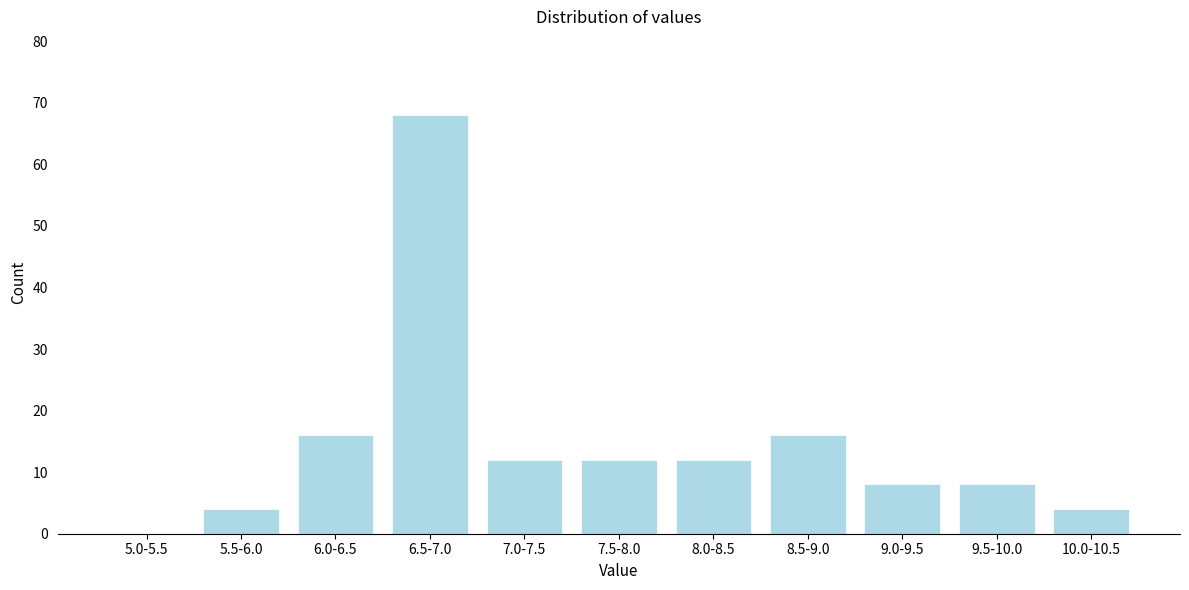

Reading left to right, what are all the values shown in this chart?

5.0-5.5=0	5.5-6.0=4	6.0-6.5=16	6.5-7.0=68	7.0-7.5=12	7.5-8.0=12	8.0-8.5=12	8.5-9.0=16	9.0-9.5=8	9.5-10.0=8	10.0-10.5=4